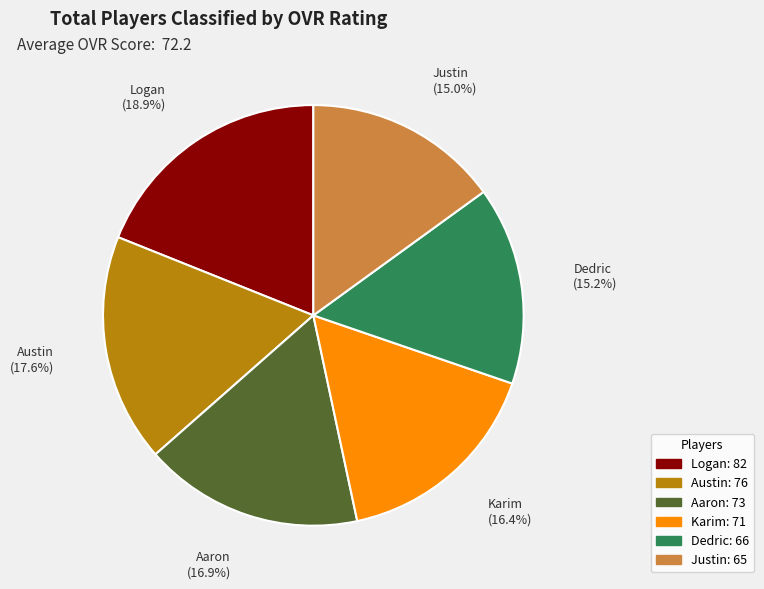

Does any single category account for the majority?

No